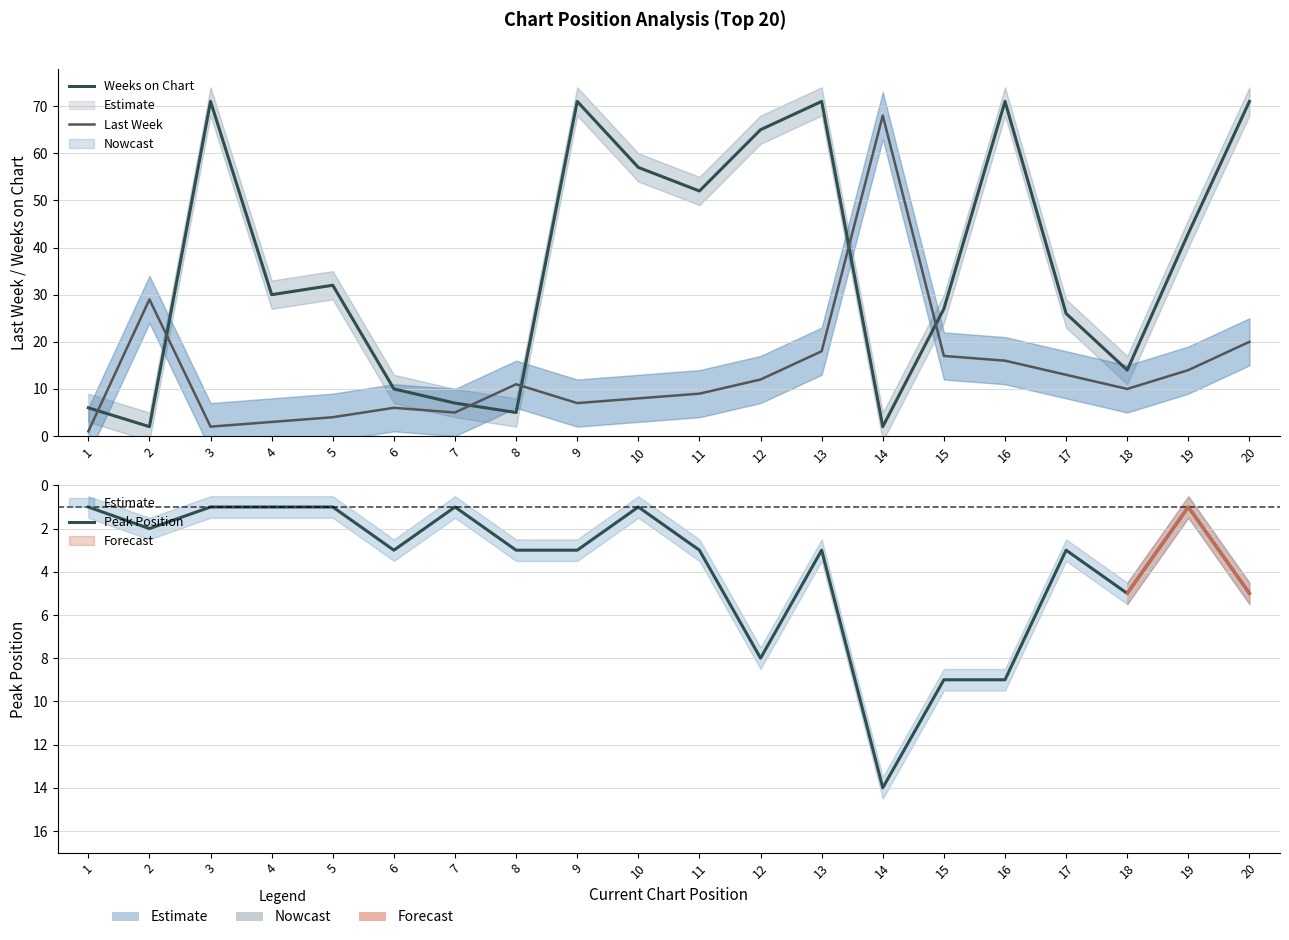

What is the sum of the Peak Position values at 11 and 2?

5